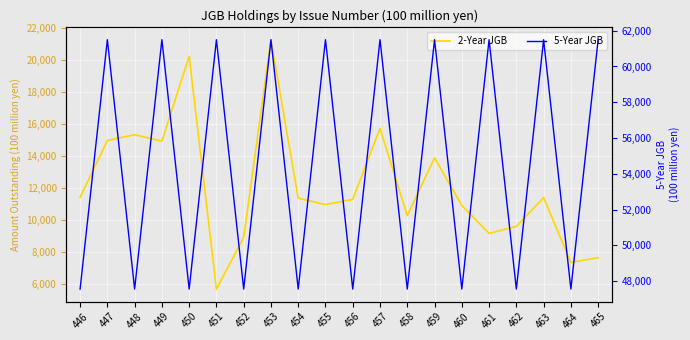

What is the average value of the 5-Year JGB series?

54527